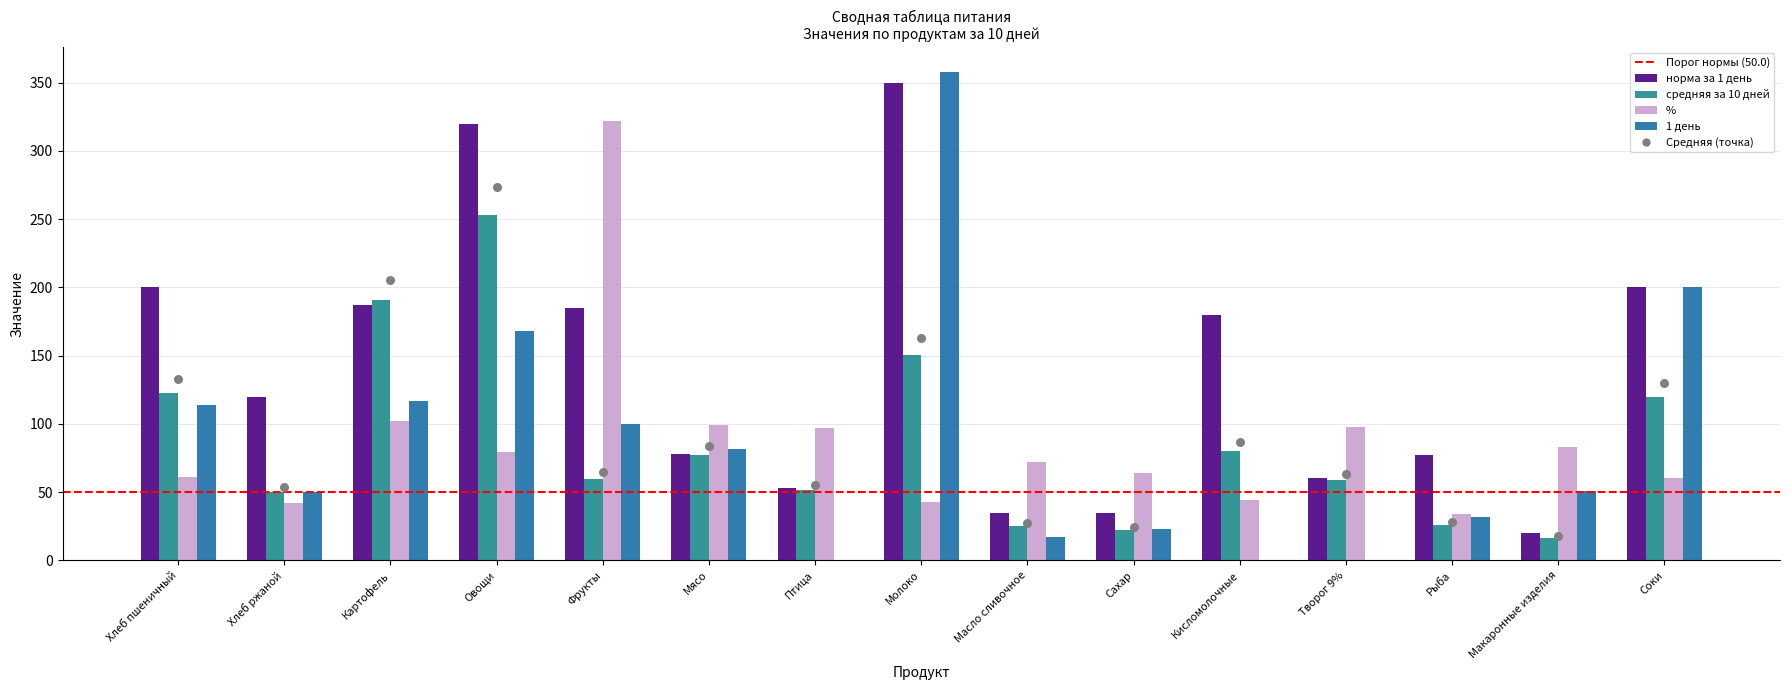

At how many categories does at least one series exceed 202?

3